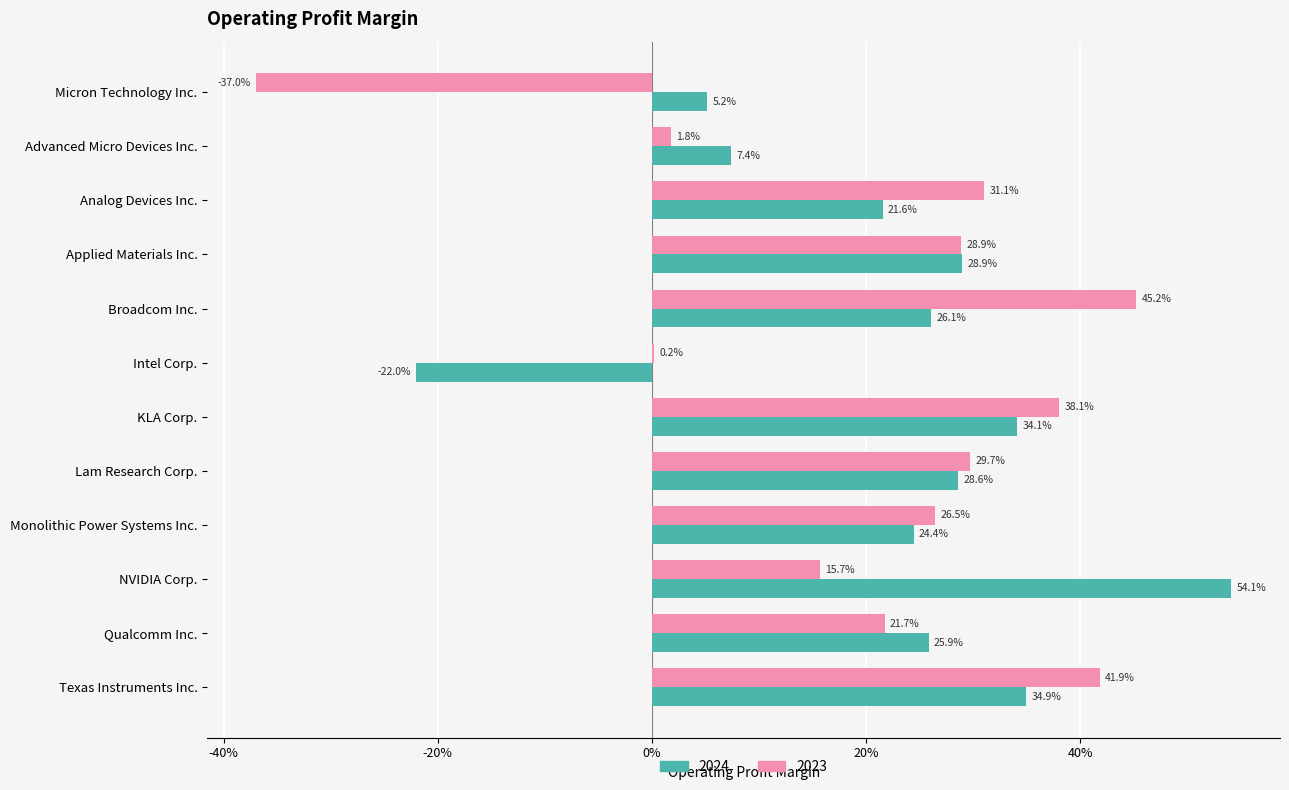

What are all the series names shown in the legend?

2024, 2023